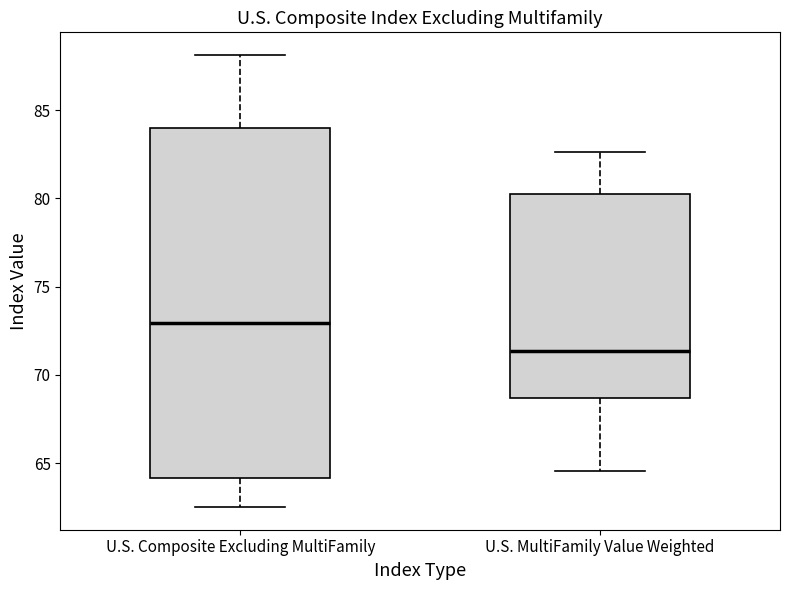

Which box is the tallest, from its lower edge to its upper edge?

U.S. Composite Excluding MultiFamily